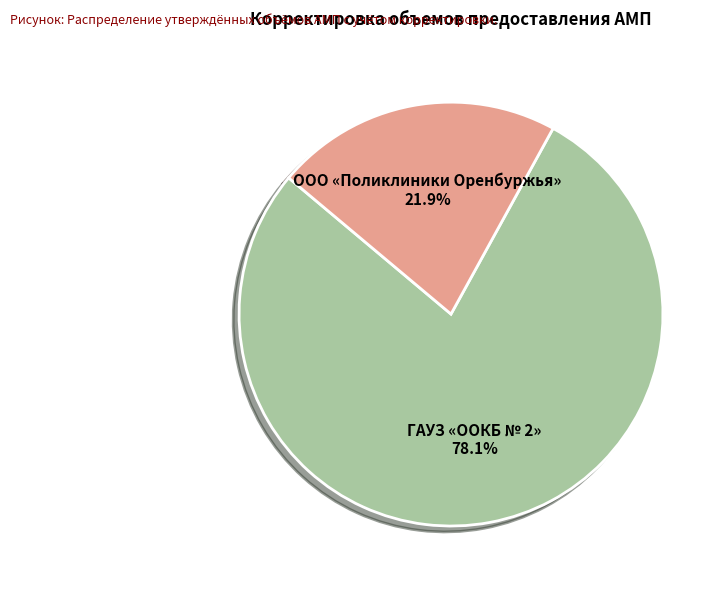

Which has a higher value, ГАУЗ «OOКБ № 2» or ООО «Поликлиники Оренбуржья»?

ГАУЗ «OOКБ № 2»